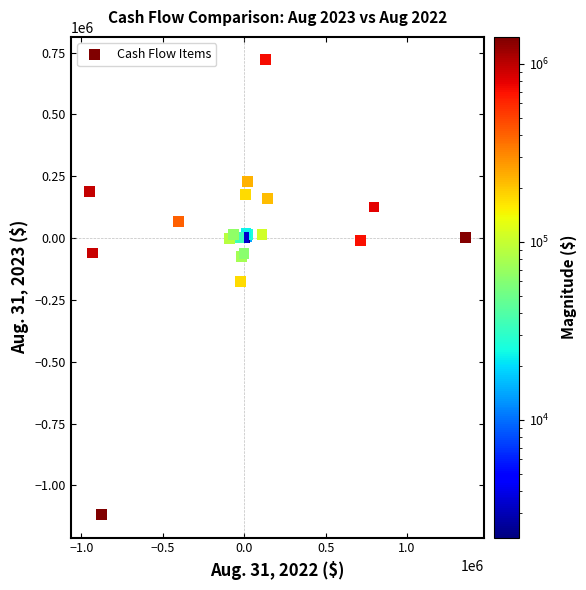

What Y value in the scatter plot is closest to -198840?

-175000